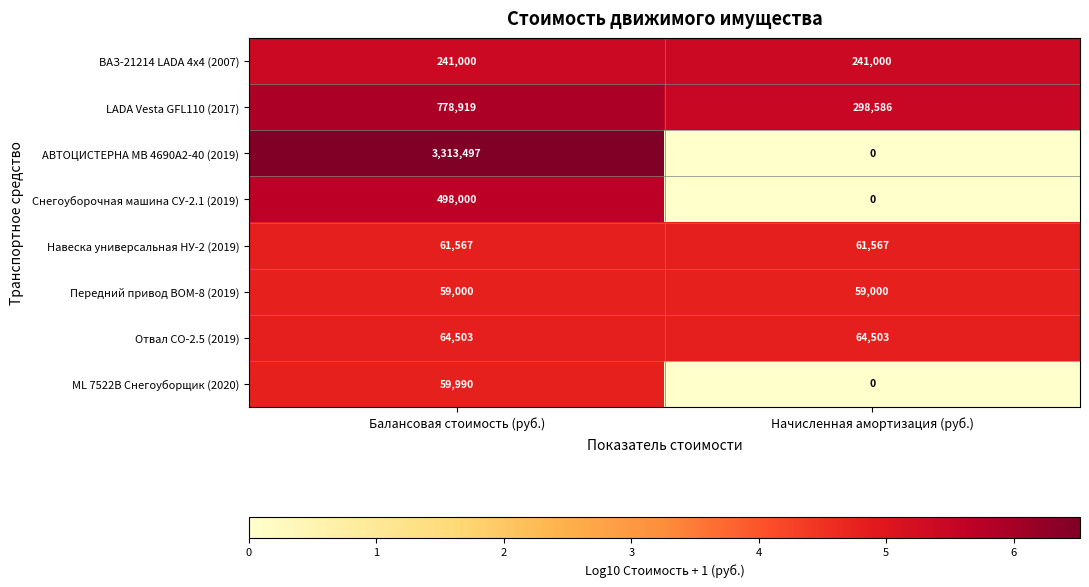

Which category has the highest value across all series?

Балансовая стоимость (руб.)